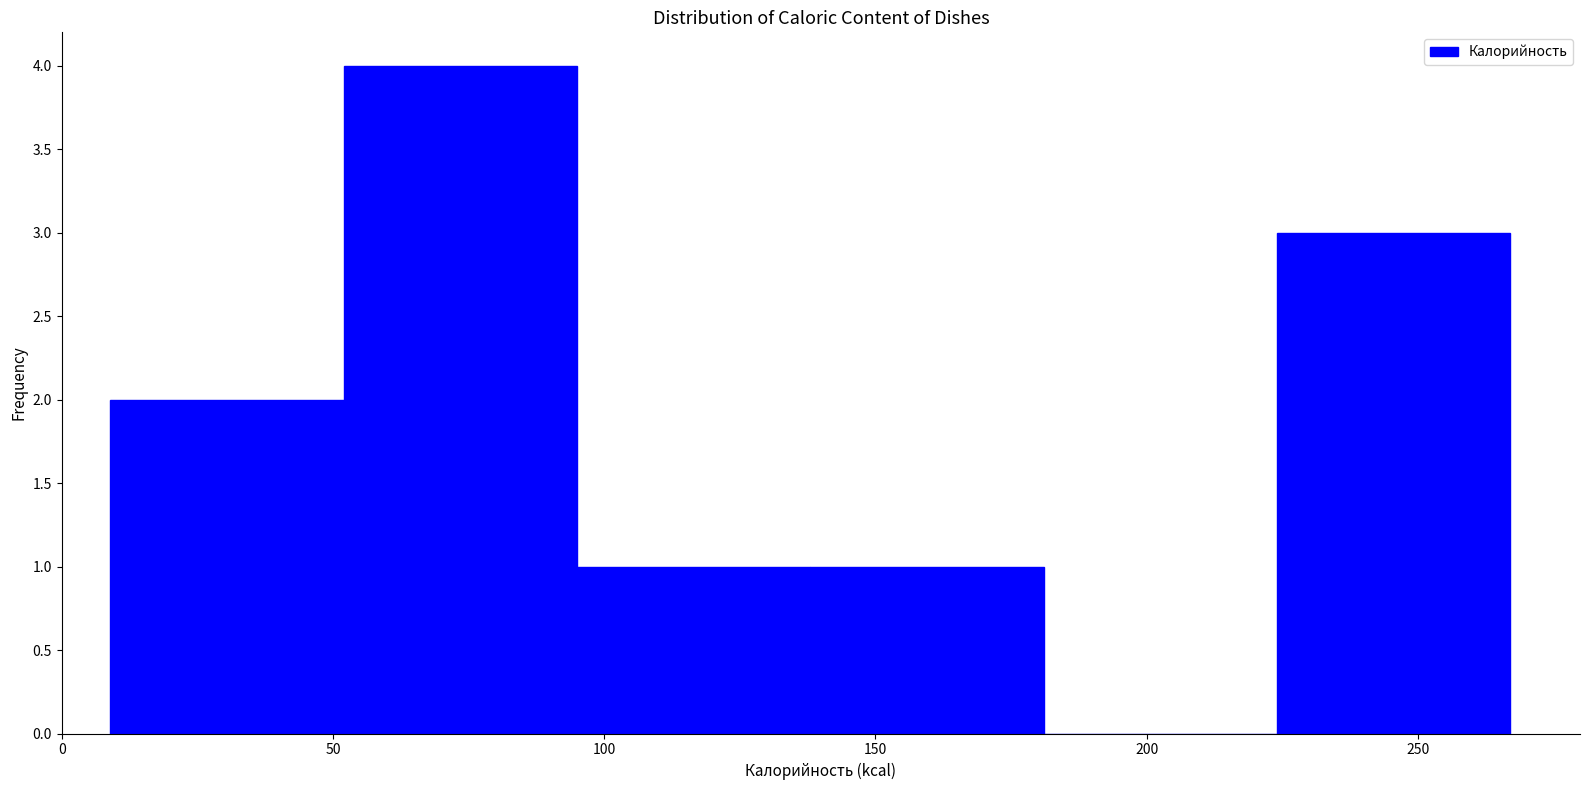

Which range on the x-axis has the tallest bar?

52 to 95